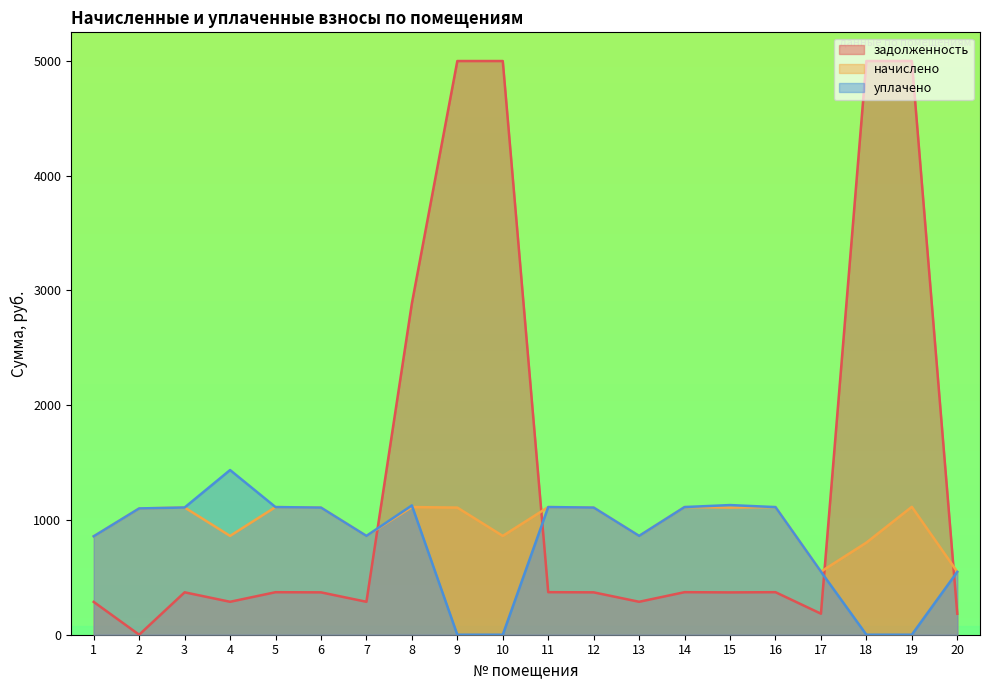

At 1, list the series in order from smallest to largest.

начислено, уплачено